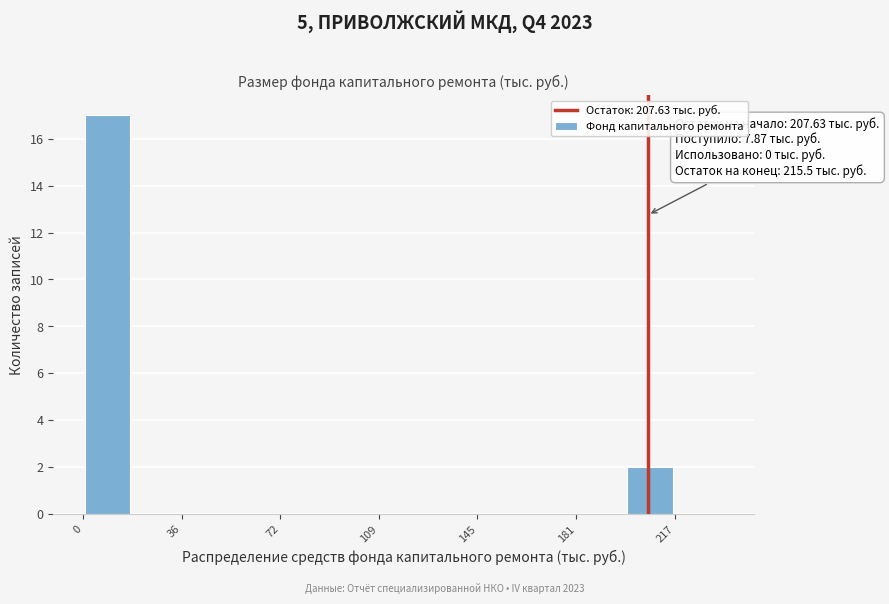

Around what value on the x-axis is the tallest bar? Give the approximate position of its centre, as read against the axis.

10